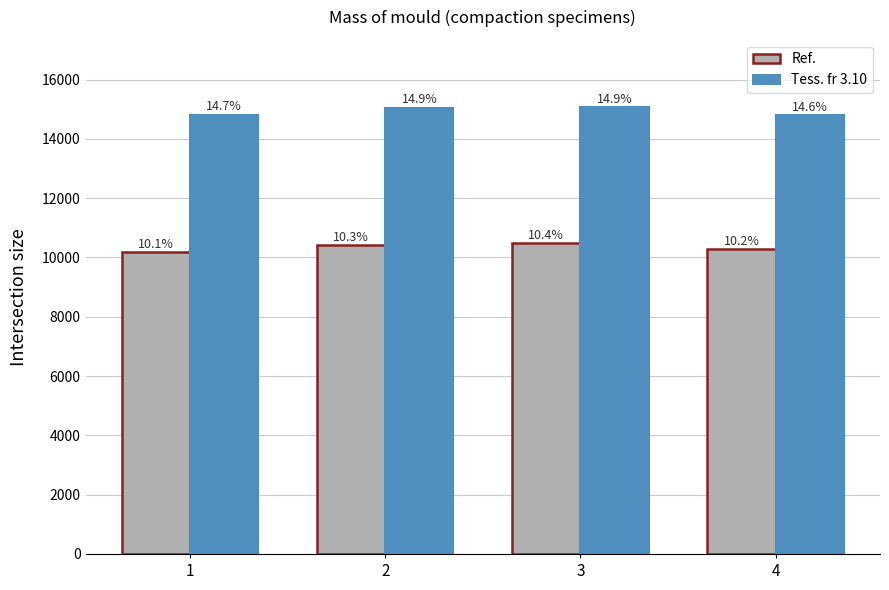

Are the bars horizontal?

No